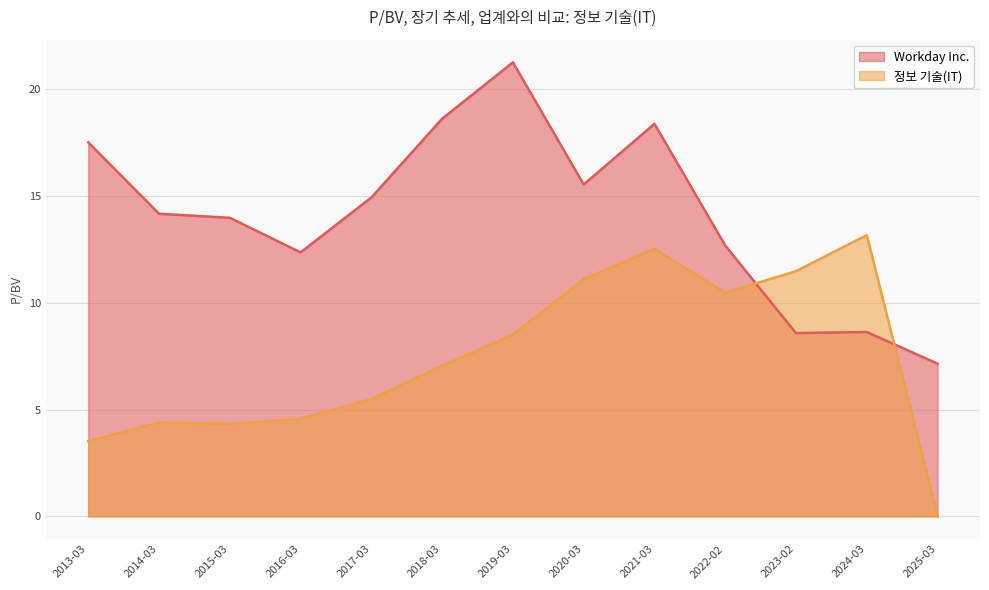

Which series changed the most between 2023-02-27 and 2013-03-22?

Workday Inc.